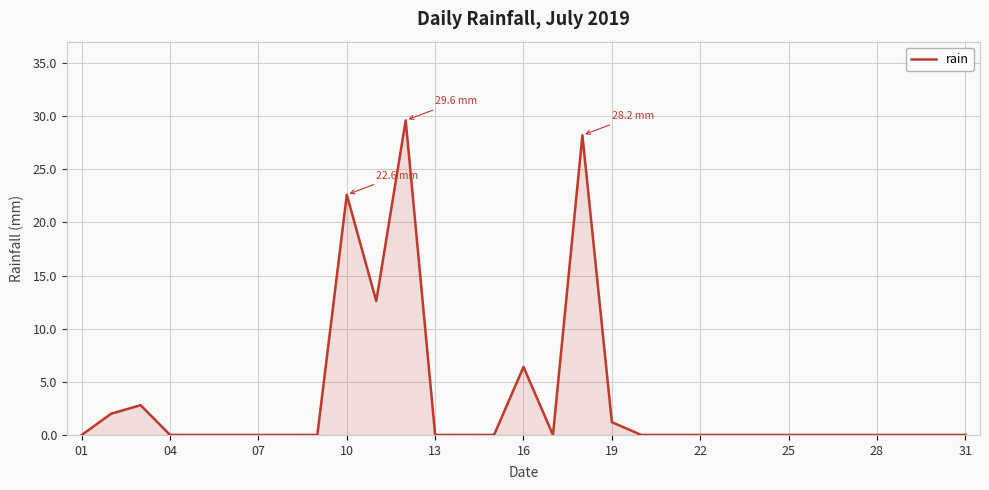

What is the sum of all values?

105.4